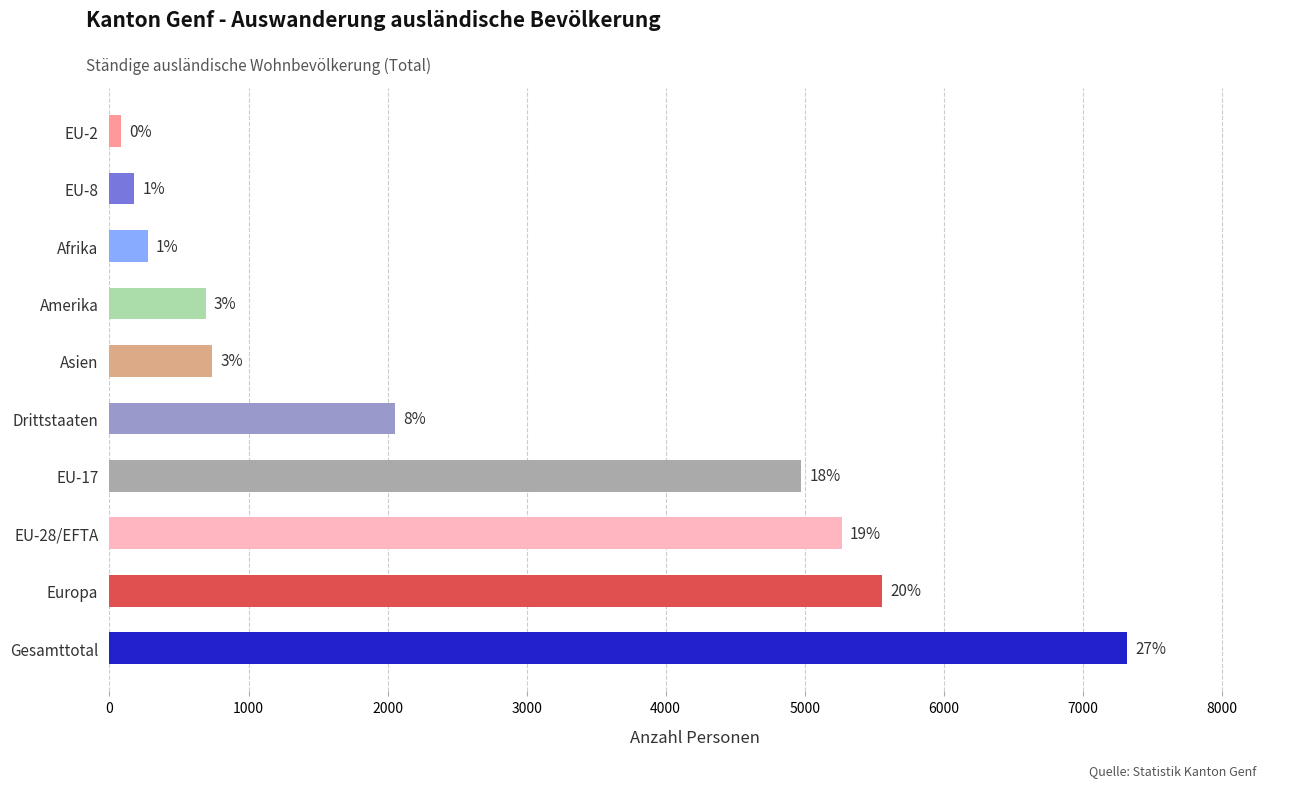

Are the bars horizontal?

Yes